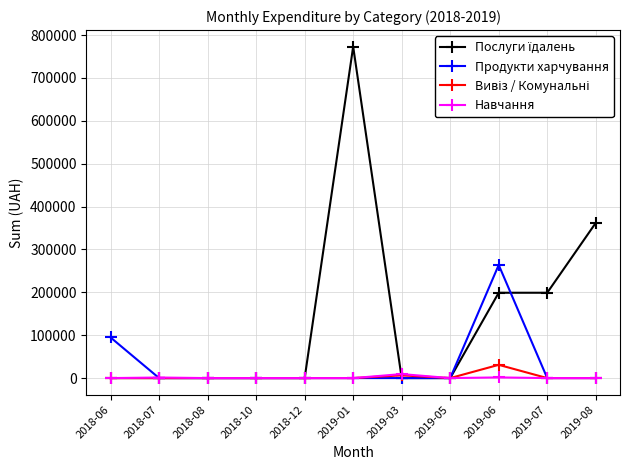

At which category does the chart reach its peak across all series?

2019-01